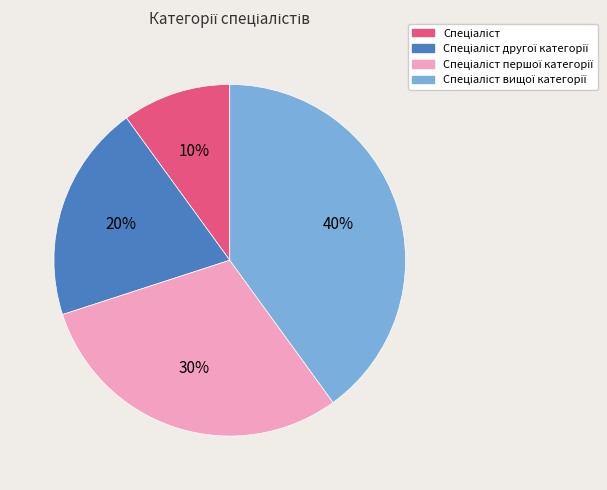

To the nearest percent, what is the difference between the largest and smallest slice percentages?

30%